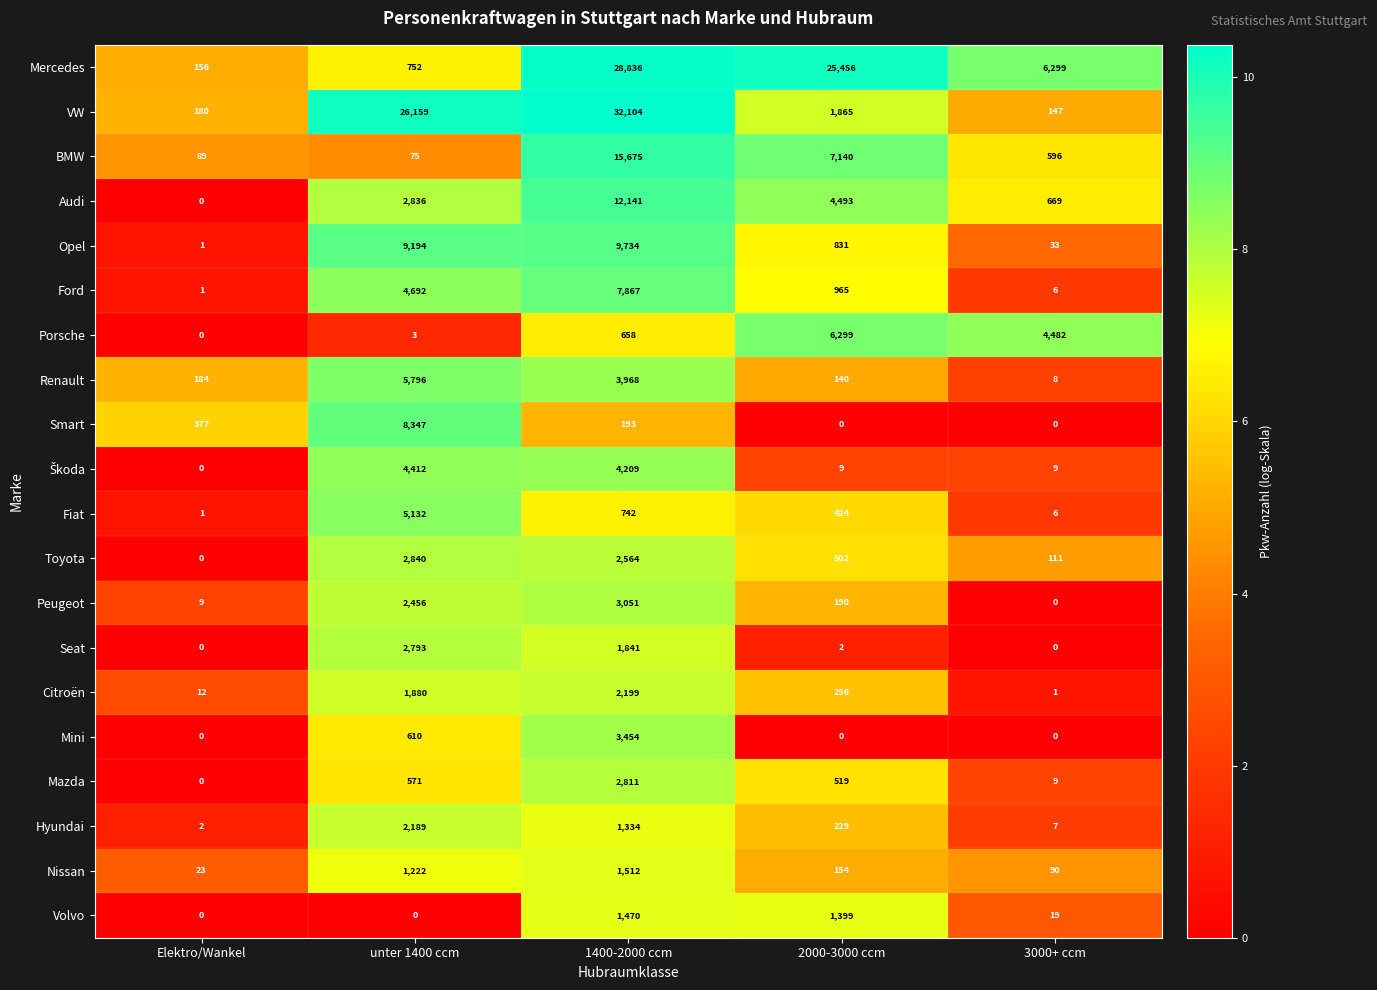

What is the maximum value shown in the chart?

32104